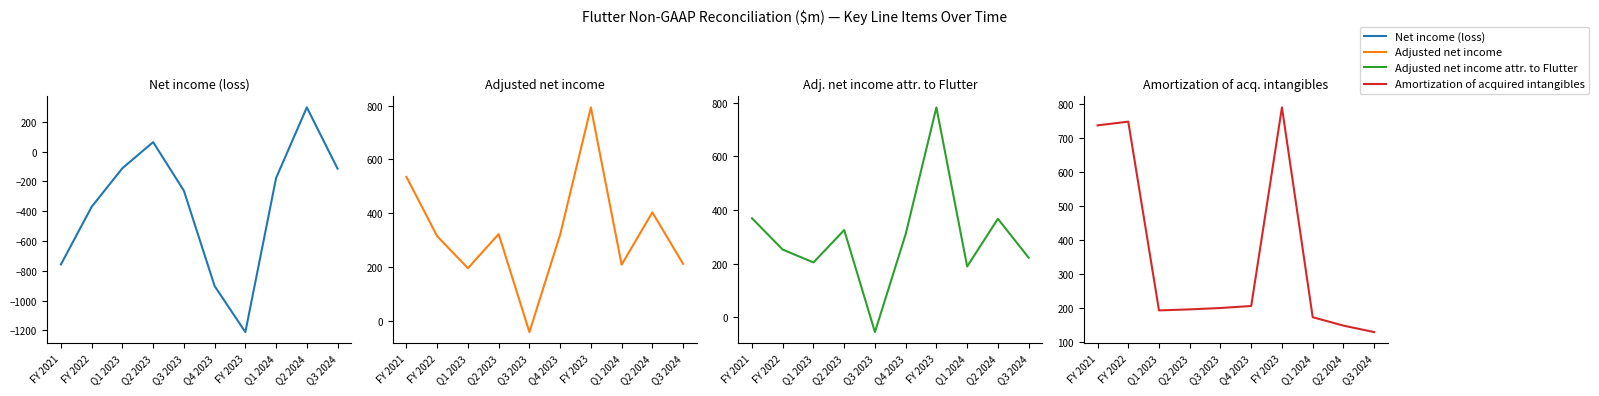

Is the value of Adjusted net income attr. to Flutter at Q3 2023 greater than the value of Amortization of acquired intangibles at FY 2021?

No